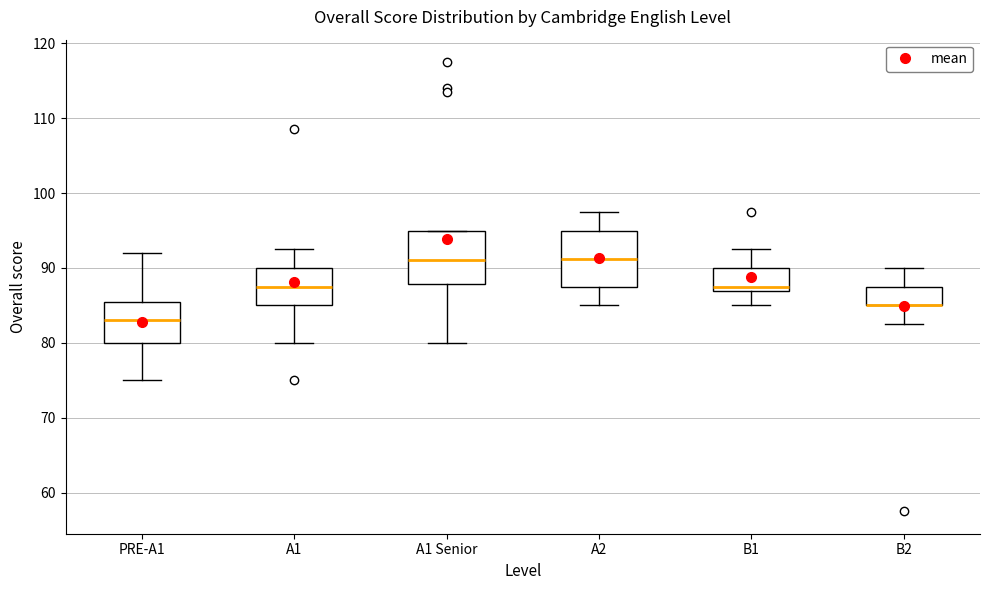

Reading left to right, read every box against the y-axis: the position of its median line, the range the box covers, and the ends of its whiskers. The values are not printed on the chart, so give them approximately, as read against the axis.

PRE-A1: median 83, box 80 to 86, whiskers 75 to 92
A1: median 88, box 85 to 90, whiskers 80 to 93
A1 Senior: median 91, box 88 to 95, whiskers 80 to 95
A2: median 91, box 88 to 95, whiskers 85 to 98
B1: median 88, box 87 to 90, whiskers 85 to 93
B2: median 85 (drawn on the box's lower edge), box 85 to 88, whiskers 83 to 90